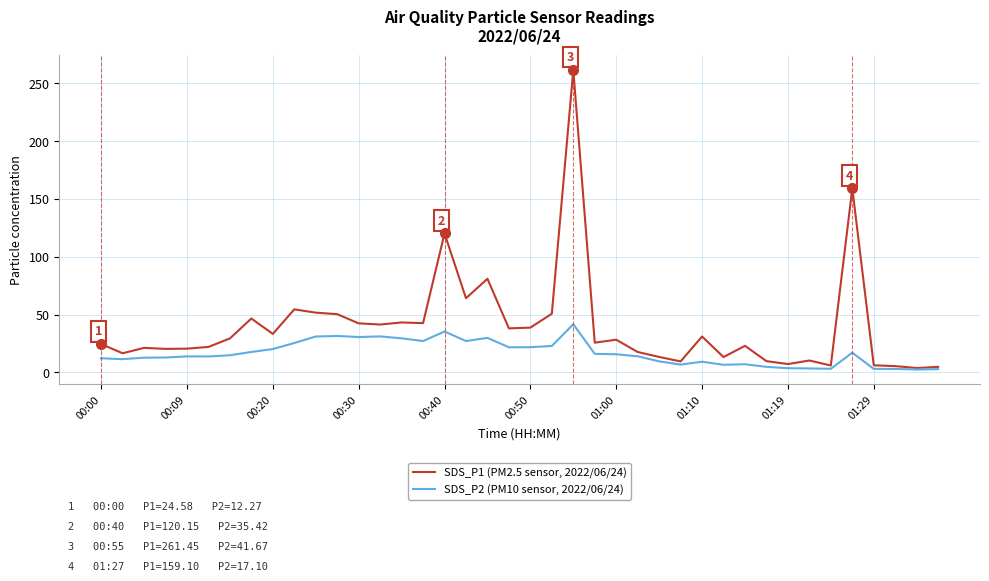

Does the chart display data point markers on the line(s)?

No